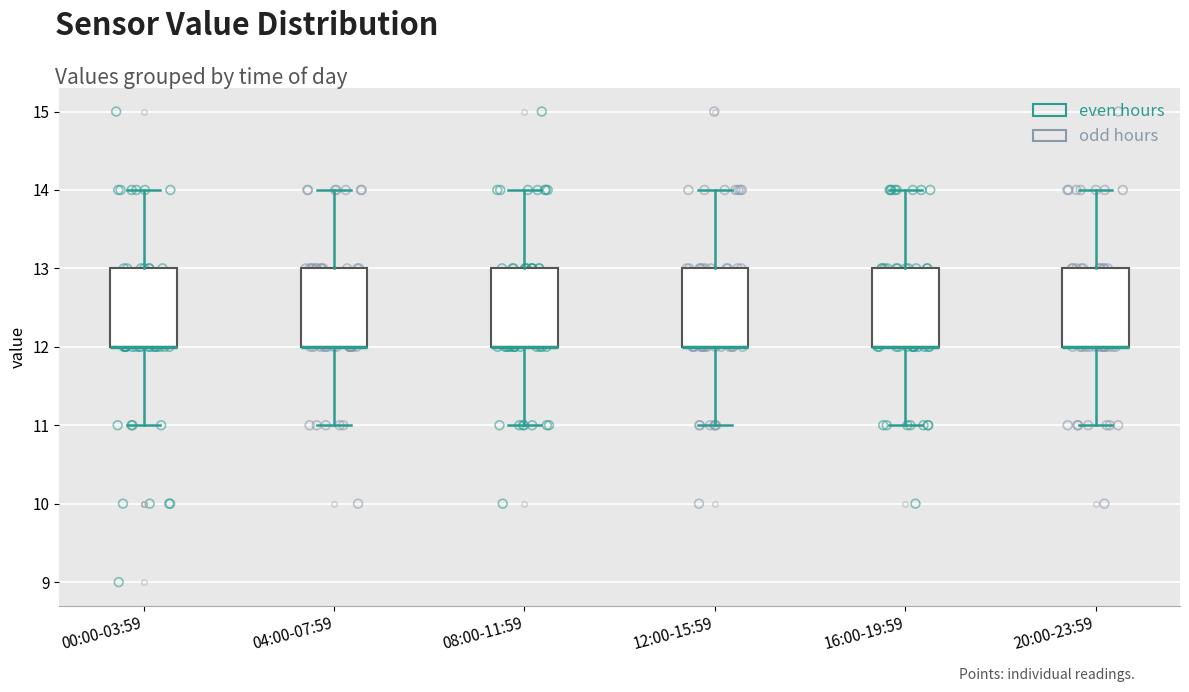

Reading left to right, transcribe this box plot: for each box, give where its median line is, the range the box spans, and where its two whiskers end, as read against the y-axis. The values are not printed on the chart, so give them approximately, as read against the axis.

00:00-03:59: median 12 (drawn on the box's lower edge), box 12 to 13, whiskers 11 to 14
04:00-07:59: median 12 (drawn on the box's lower edge), box 12 to 13, whiskers 11 to 14
08:00-11:59: median 12 (drawn on the box's lower edge), box 12 to 13, whiskers 11 to 14
12:00-15:59: median 12 (drawn on the box's lower edge), box 12 to 13, whiskers 11 to 14
16:00-19:59: median 12 (drawn on the box's lower edge), box 12 to 13, whiskers 11 to 14
20:00-23:59: median 12 (drawn on the box's lower edge), box 12 to 13, whiskers 11 to 14